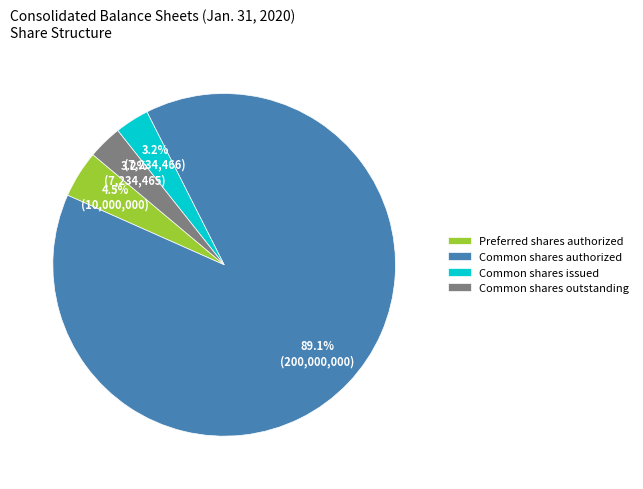

Combined, do Common shares outstanding and Common shares issued account for over 50%?

No